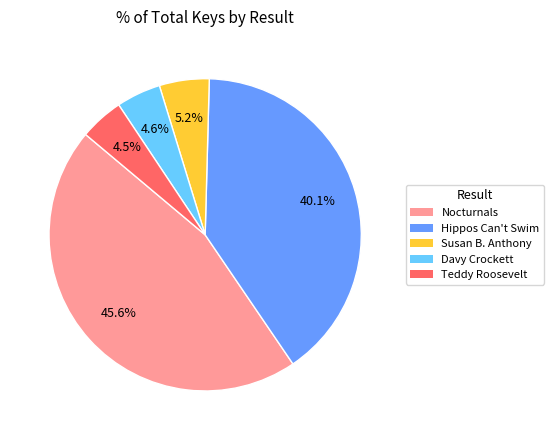

Does any single category account for the majority?

No